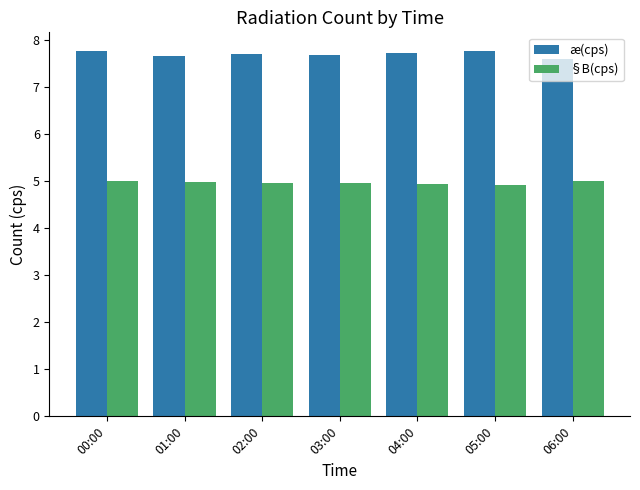

Where is æ(cps) nearest to the value 7?

06:00